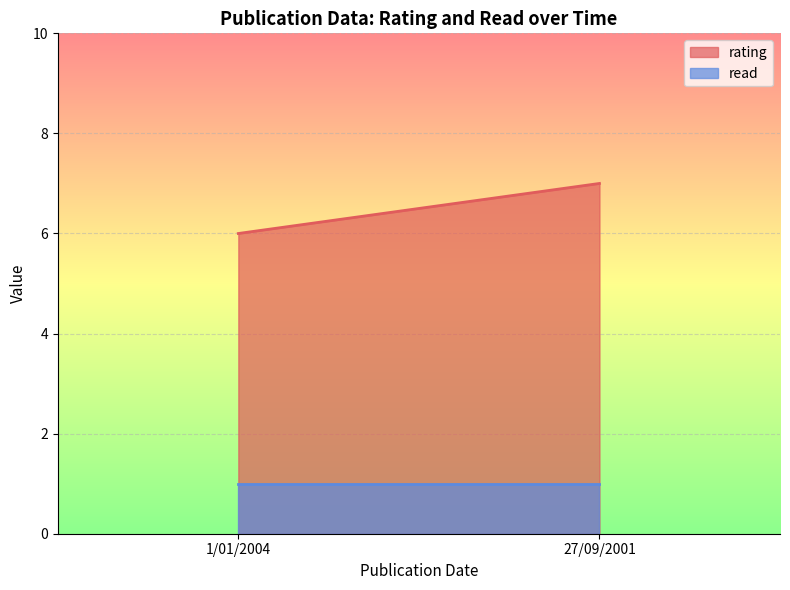

Where is read nearest to the value 1?

1/01/2004